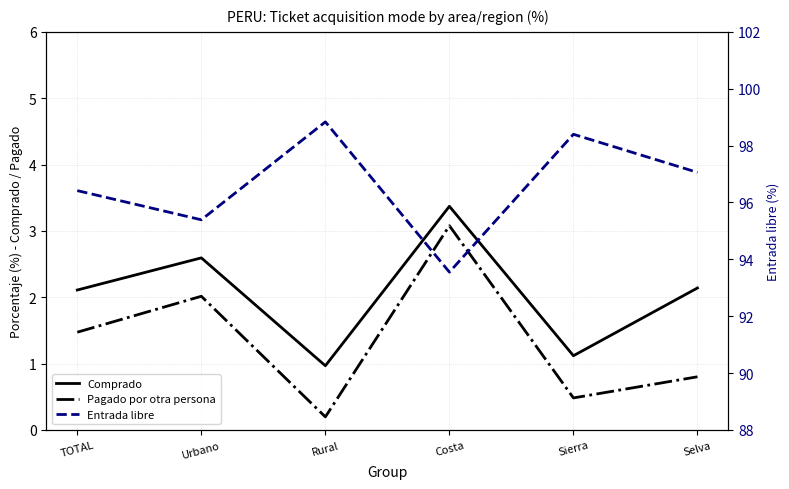

What is the maximum value shown in the chart?

98.8